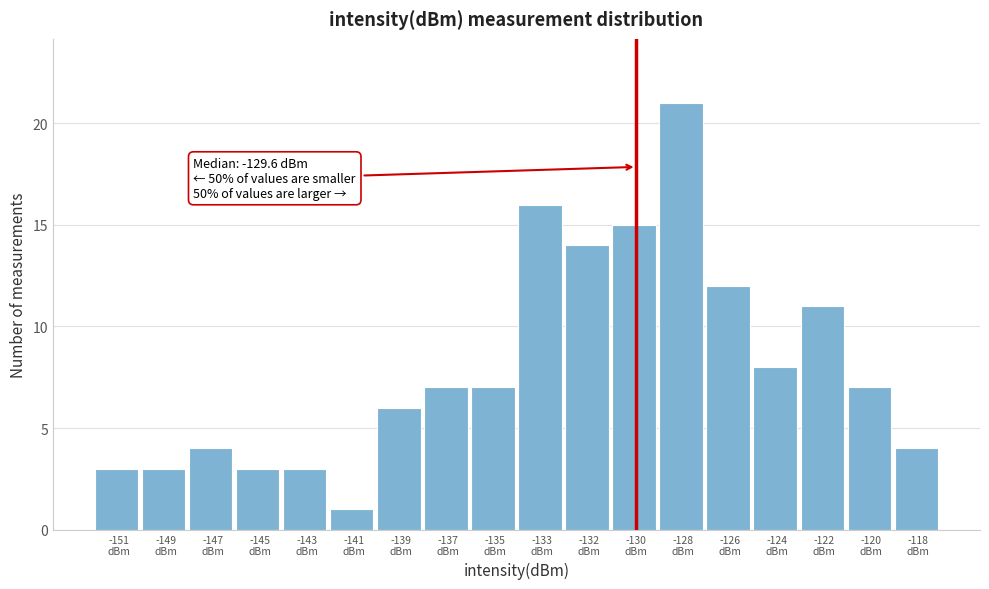

Reading right to left, what are all the values shown in this chart?

4	7	11	8	12	21	15	14	16	7	7	6	1	3	3	4	3	3